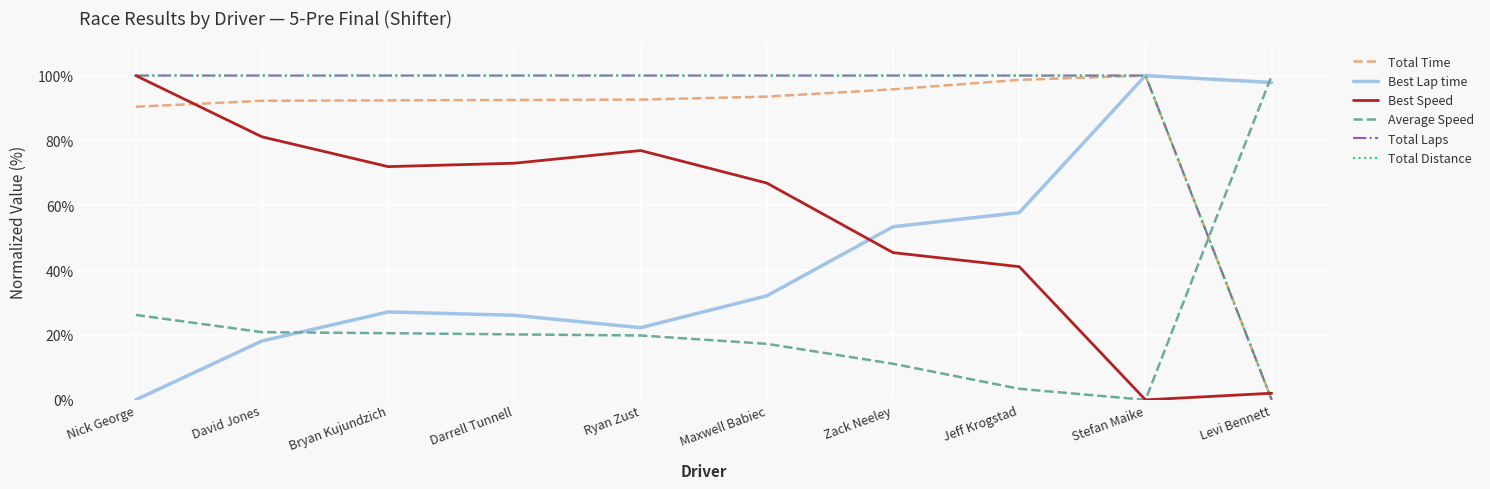

Is this an area chart (filled region under the line)?

No